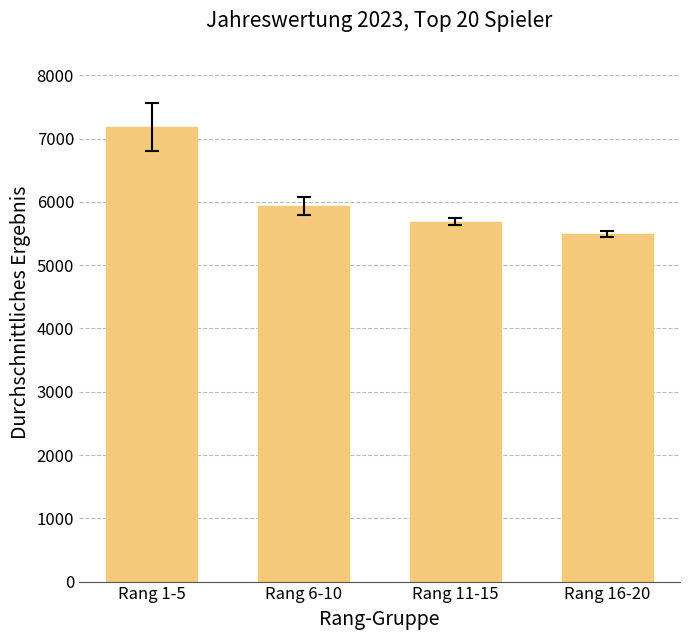

List the labels in order of value, largest first.

Rang 1-5, Rang 6-10, Rang 11-15, Rang 16-20